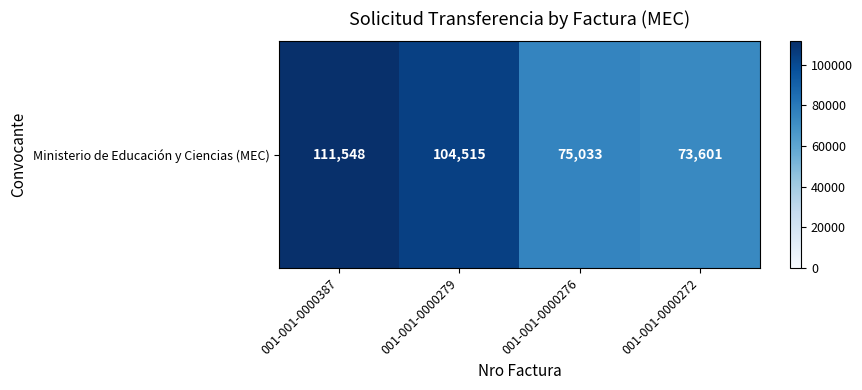

Which category has the highest value across all series?

001-001-0000387